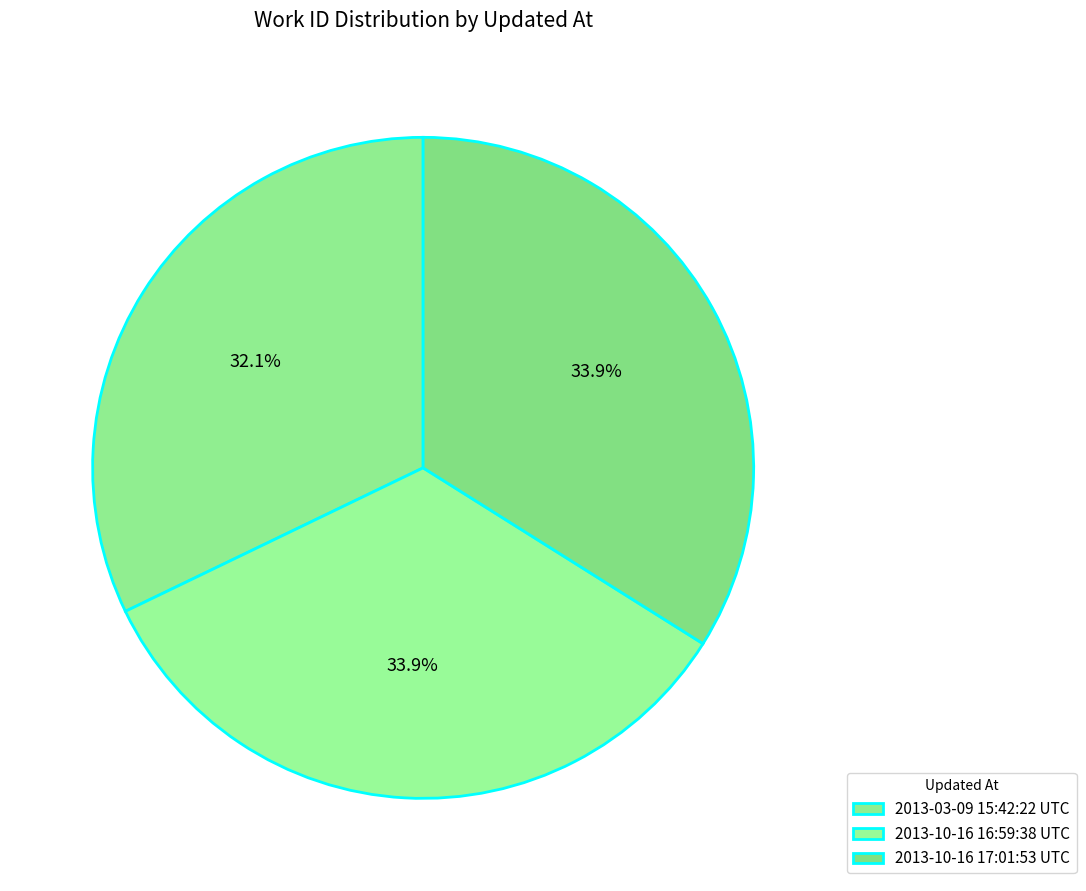

How many slices are in this pie chart?

3